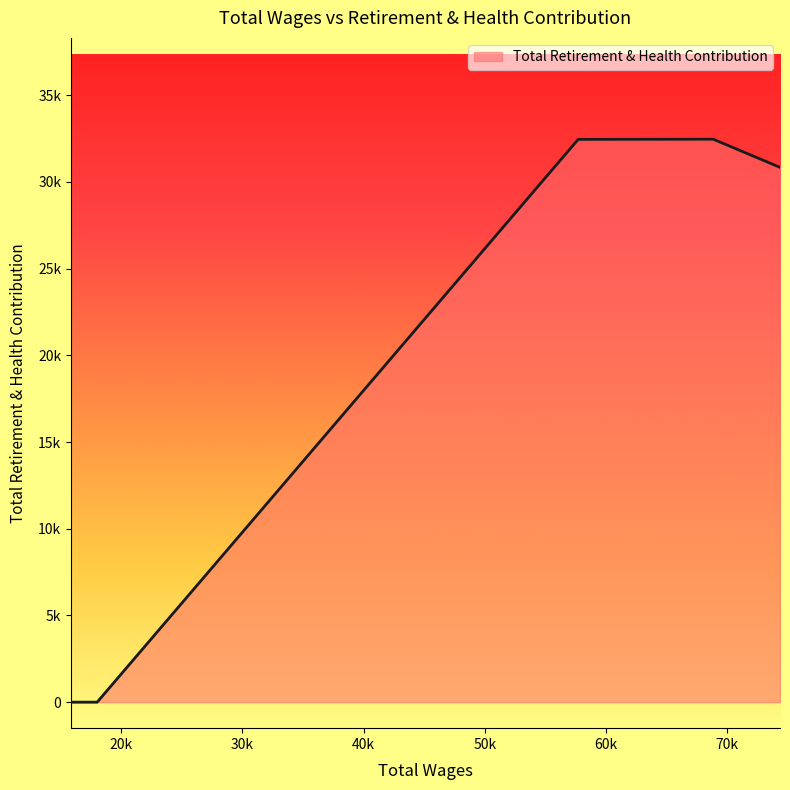

Does the chart display data point markers on the line(s)?

No